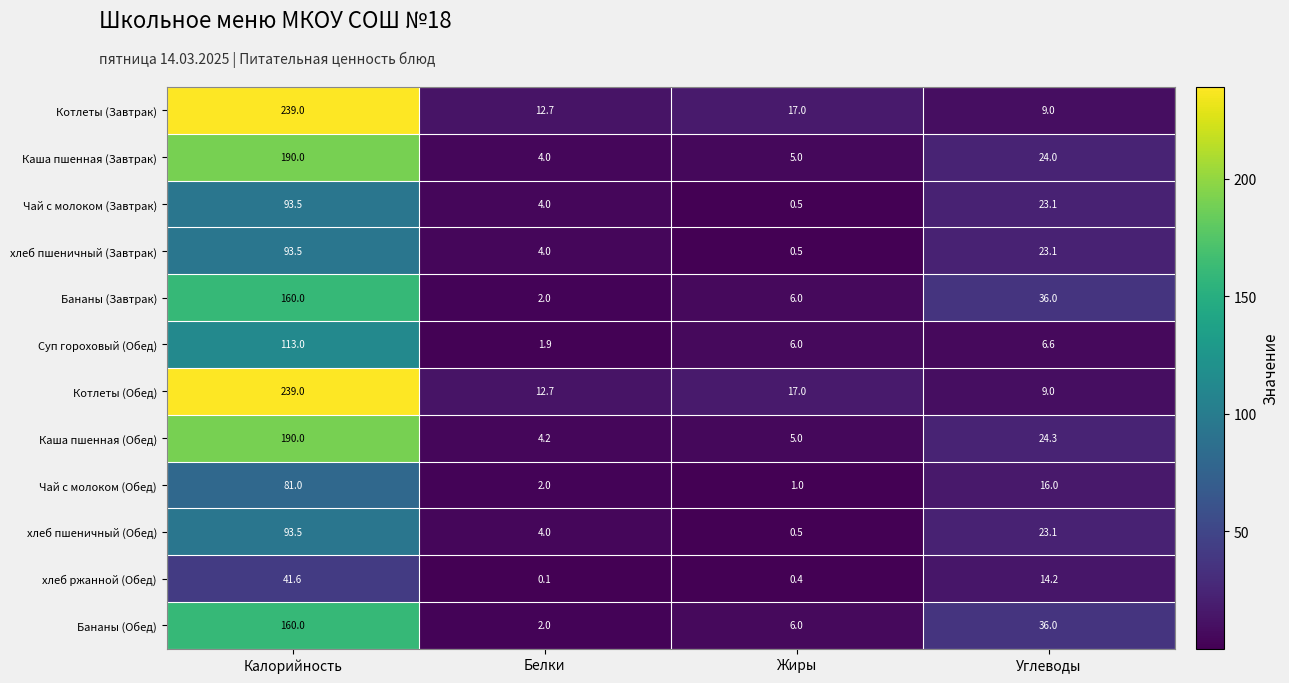

At how many categories does at least one series exceed 73?

1